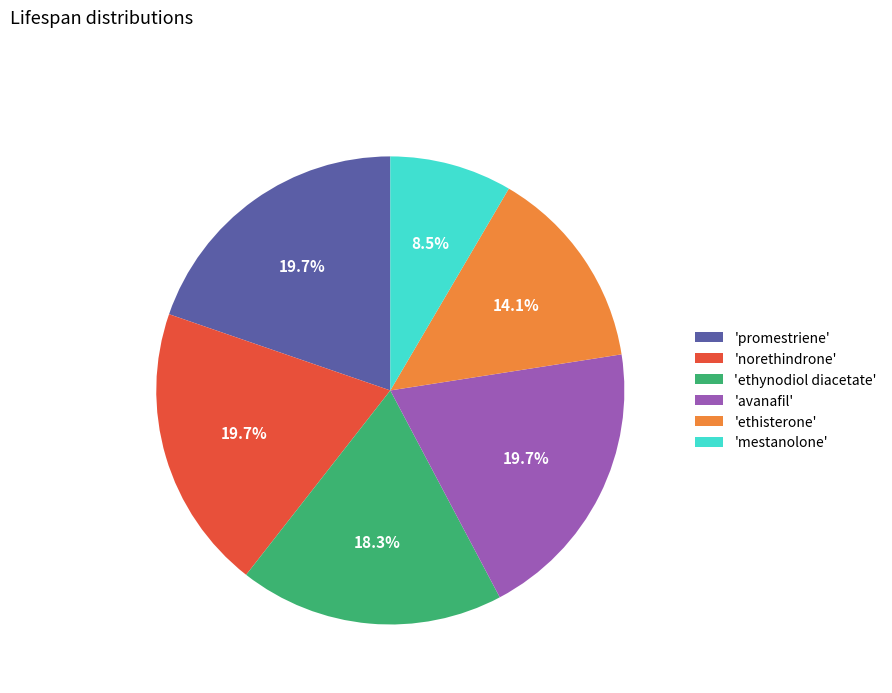

To the nearest percent, what is the average slice percentage?

17%